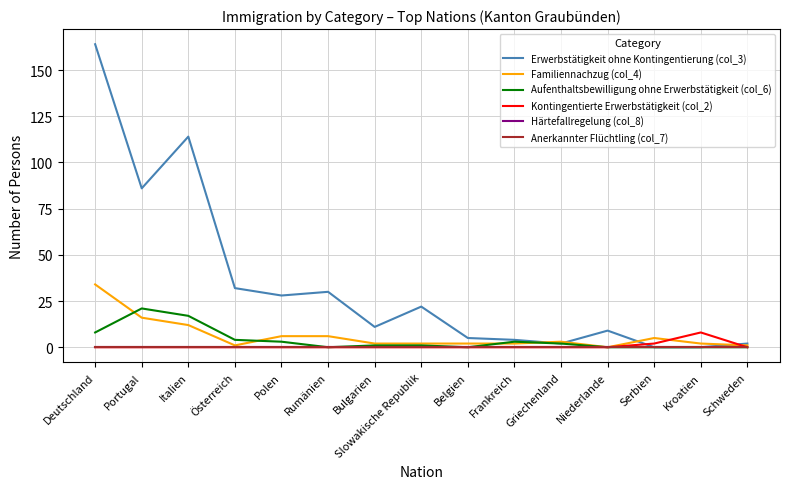

At Frankreich, list the series in order from largest to smallest.

Erwerbstätigkeit ohne Kontingentierung (col_3), Aufenthaltsbewilligung ohne Erwerbstätigkeit (col_6), Familiennachzug (col_4), Kontingentierte Erwerbstätigkeit (col_2), Härtefallregelung (col_8), Anerkannter Flüchtling (col_7)